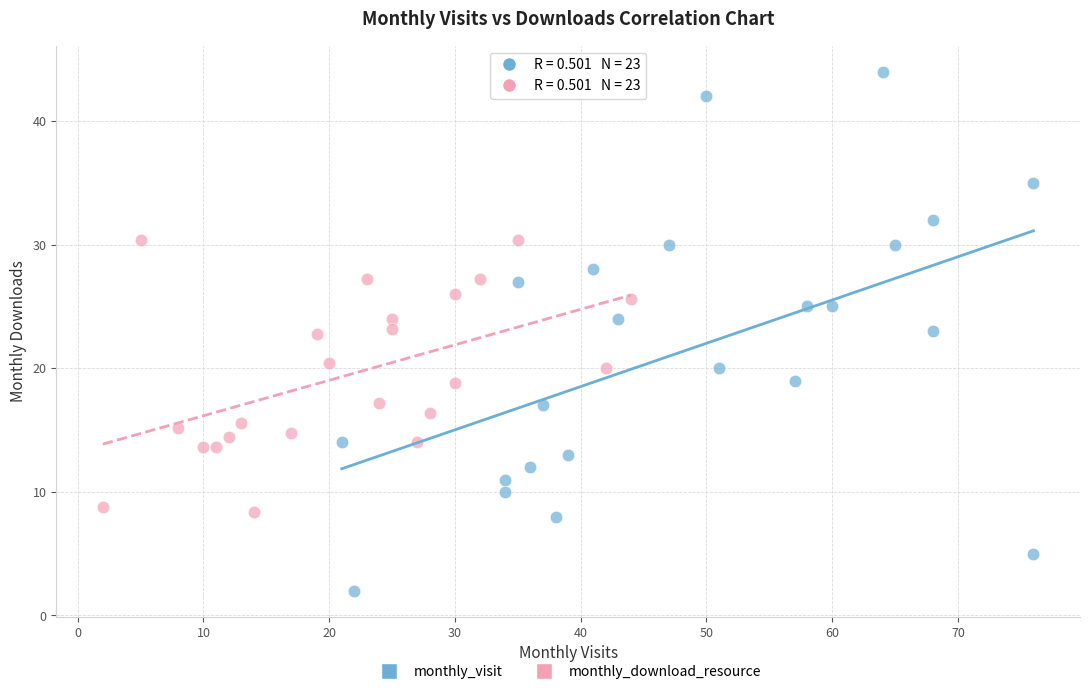

Which series contains the lowest Y value?

monthly_visit